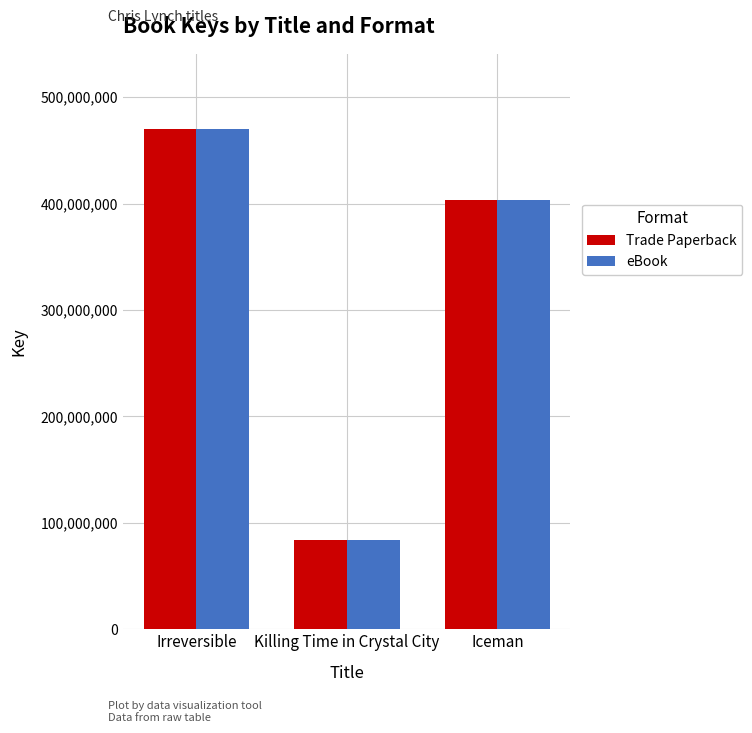

Reading left to right, what are all the values shown in this chart?

Trade Paperback: Irreversible=470259660	Killing Time in Crystal City=84309506	Iceman=403881304
eBook: Irreversible=470259660	Killing Time in Crystal City=84309506	Iceman=403881304